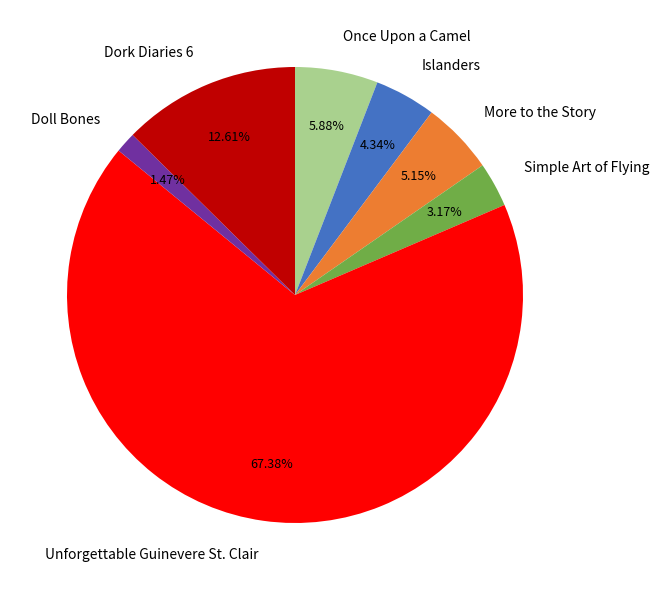

Between Once Upon a Camel and Unforgettable Guinevere St. Clair, which is larger?

Unforgettable Guinevere St. Clair